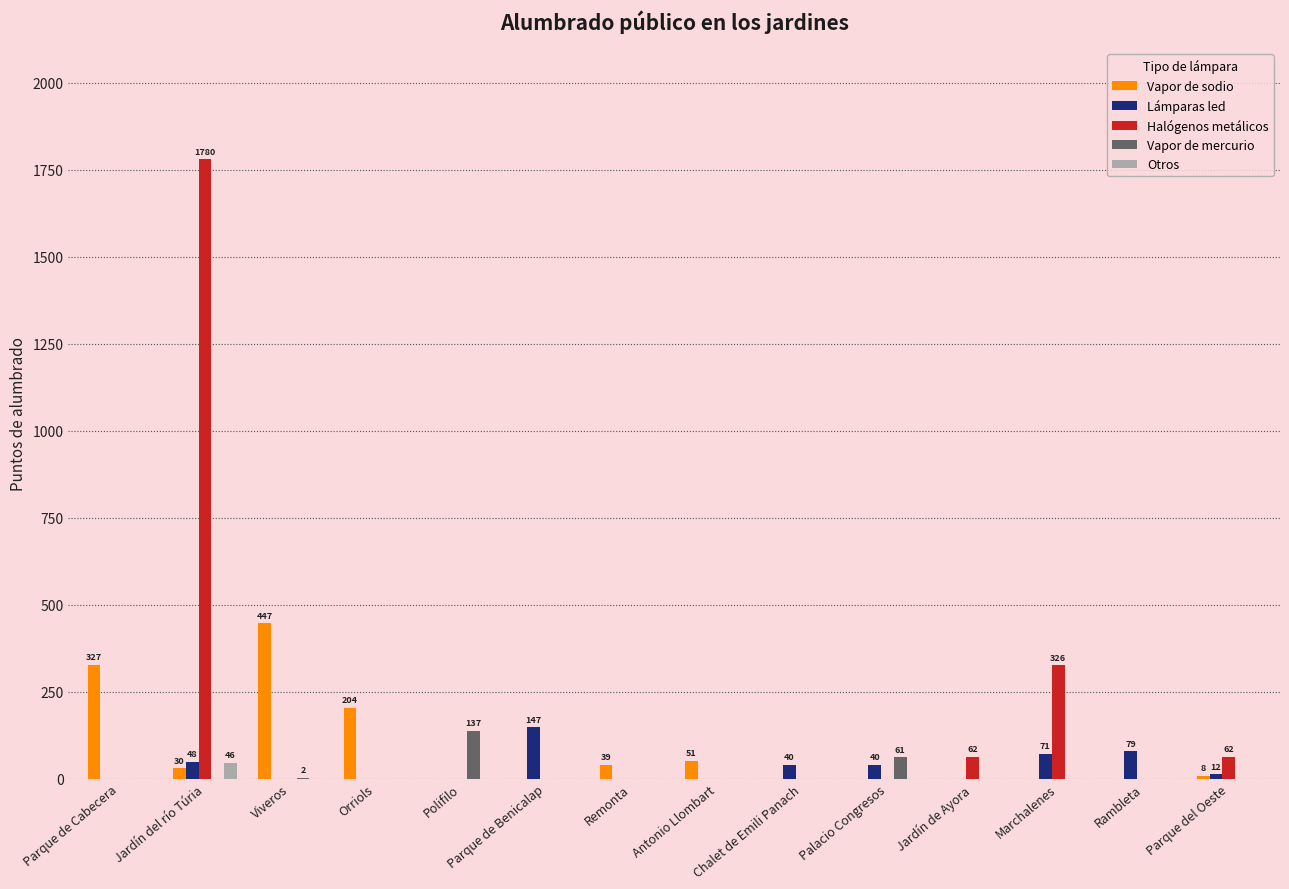

What is the spread (max minus min) of values at Viveros?

447